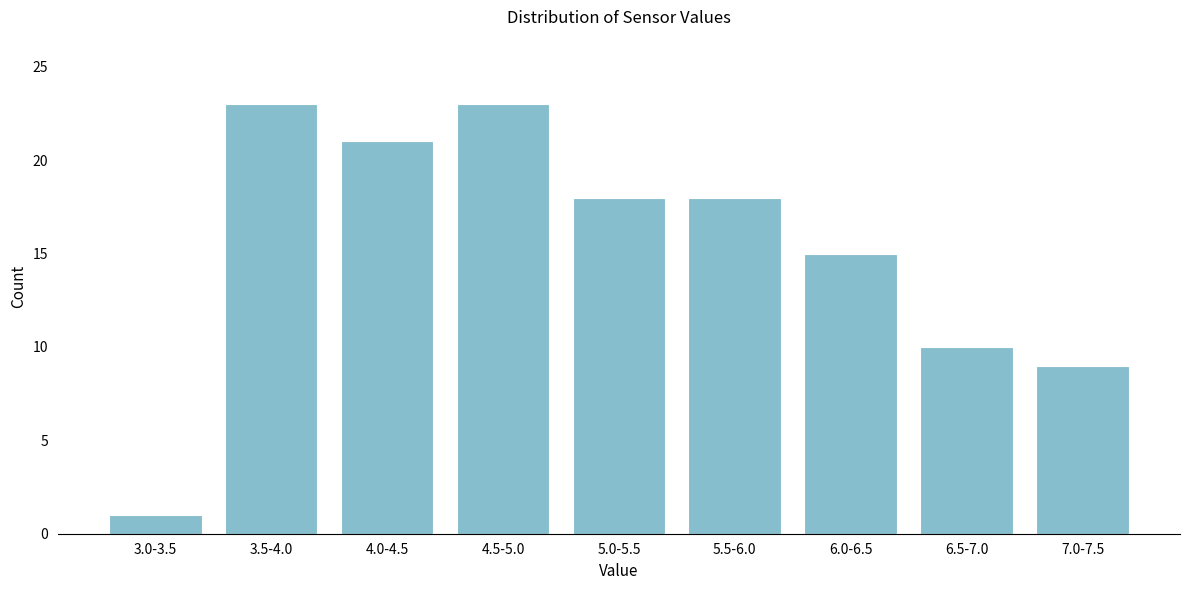

Reading right to left, extract all data points from this chart.

9	10	15	18	18	23	21	23	1